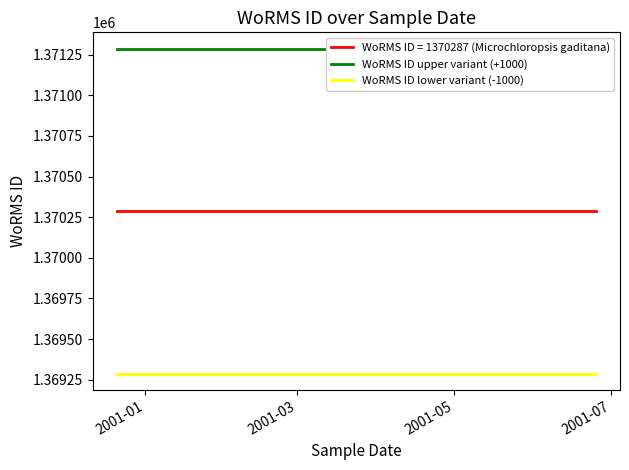

What is the lowest value of the WoRMS ID lower variant (-1000) series?

1369287